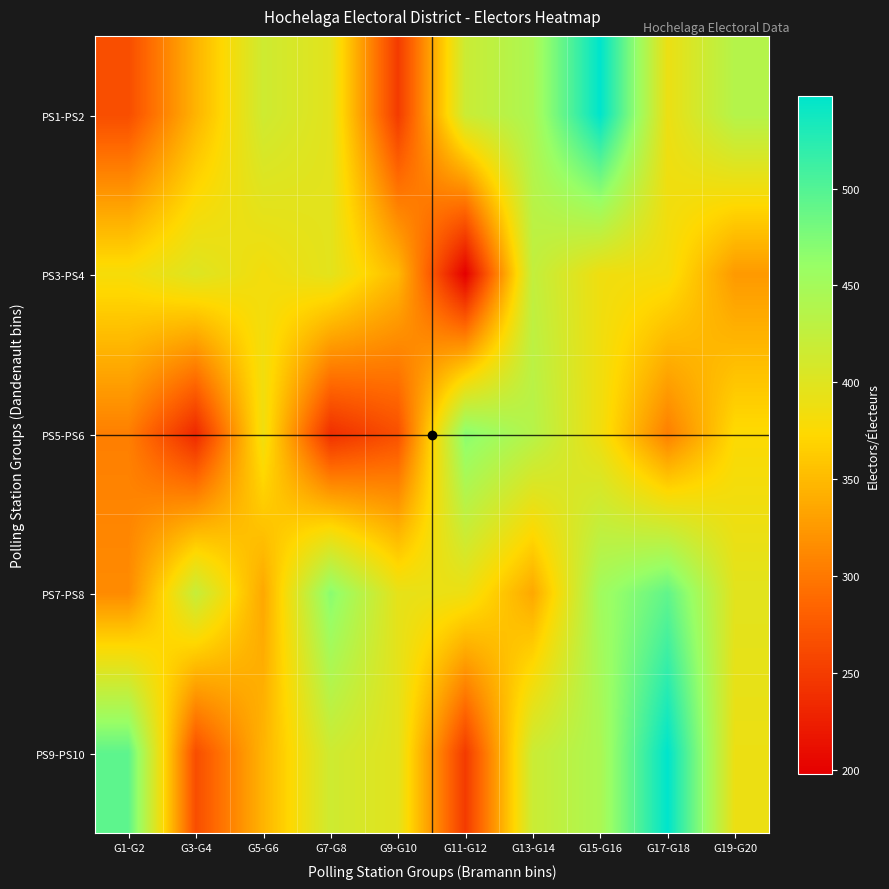

Which category has the lowest value across all series?

G11-G12